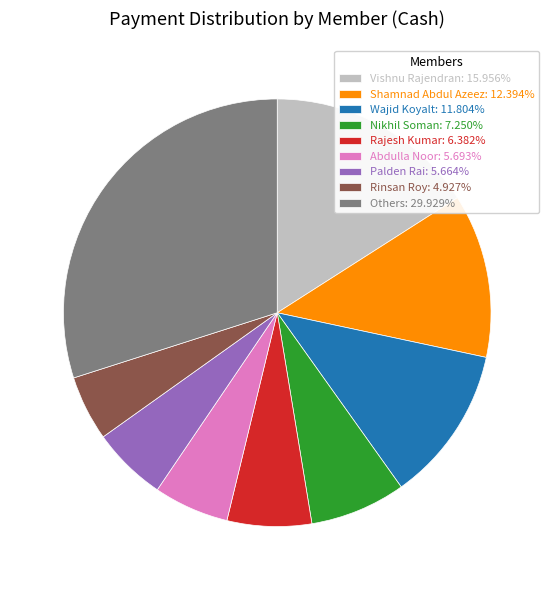

Approximately how many times larger is the value at Vishnu Rajendran: 15.956% compared to Others: 29.929%?

0.5